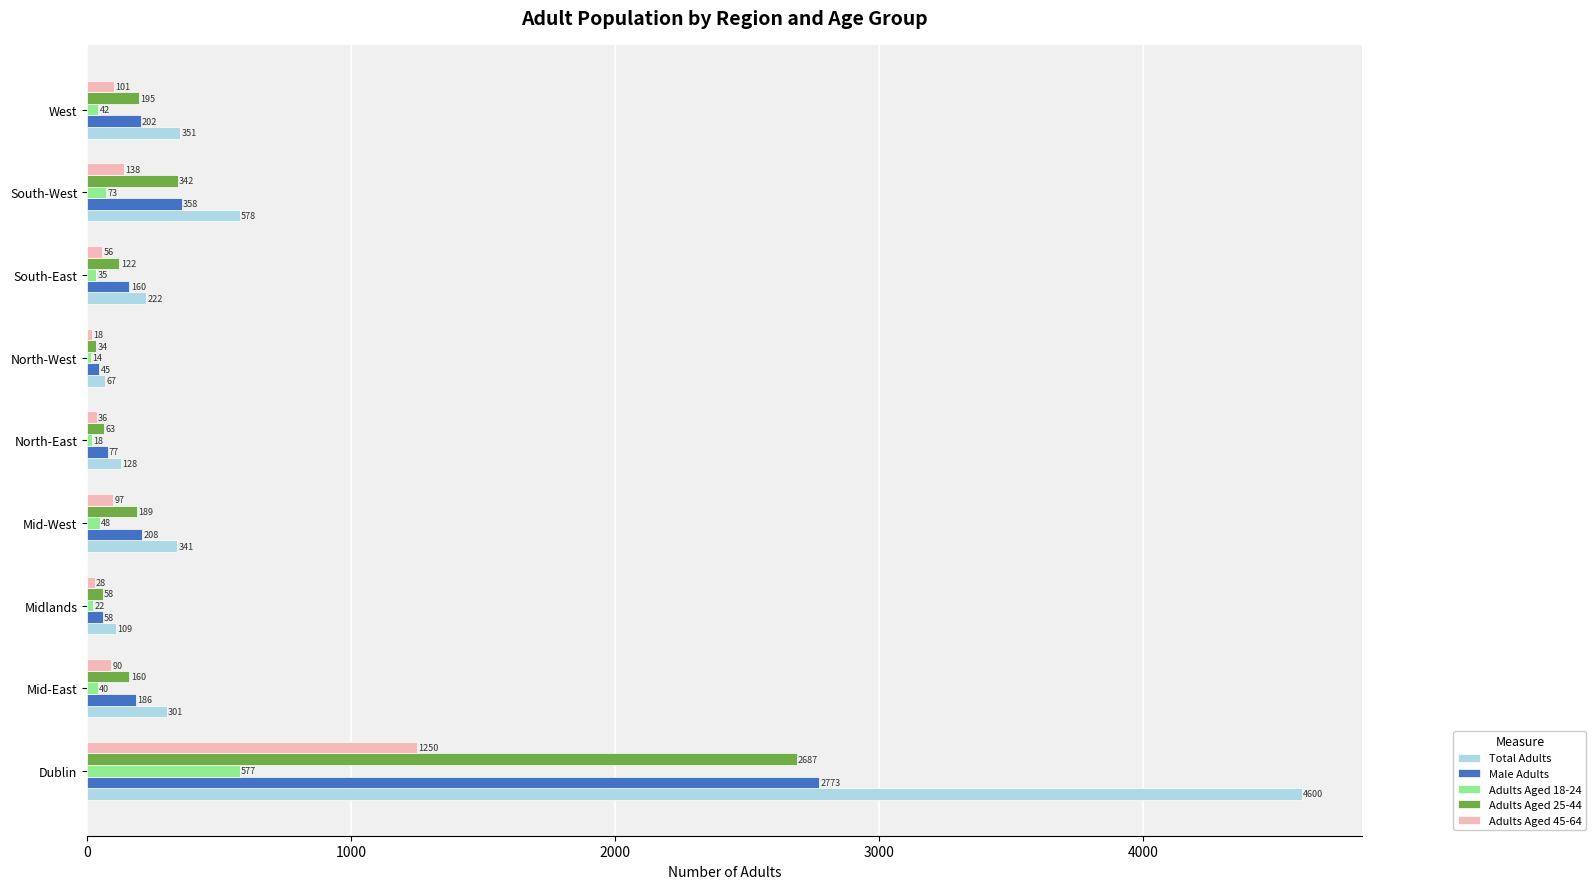

What is the sum of the Adults Aged 18-24 values at Mid-West and South-East?

83